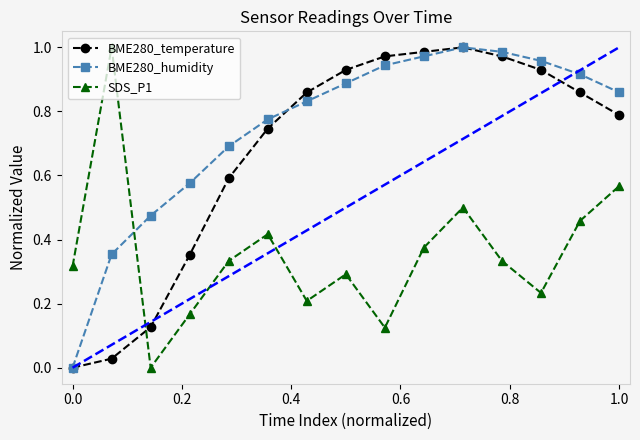

After their last crossing, which series has the higher values: SDS_P1 or BME280_humidity?

BME280_humidity